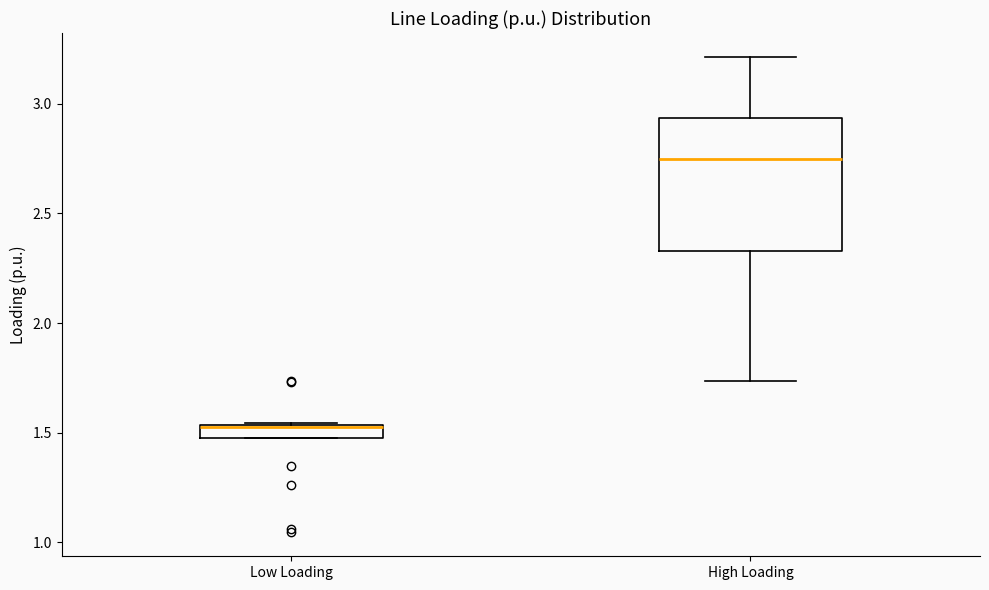

Comparing the boxes themselves (not the whiskers), which one is the tallest?

High Loading